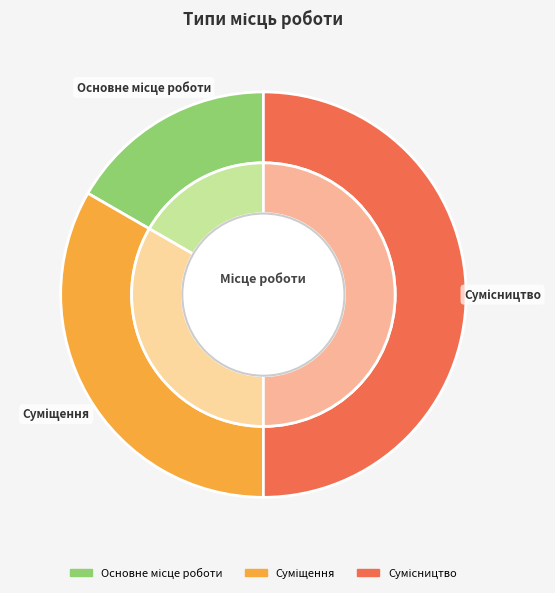

Which slice is the smallest?

Основне місце роботи